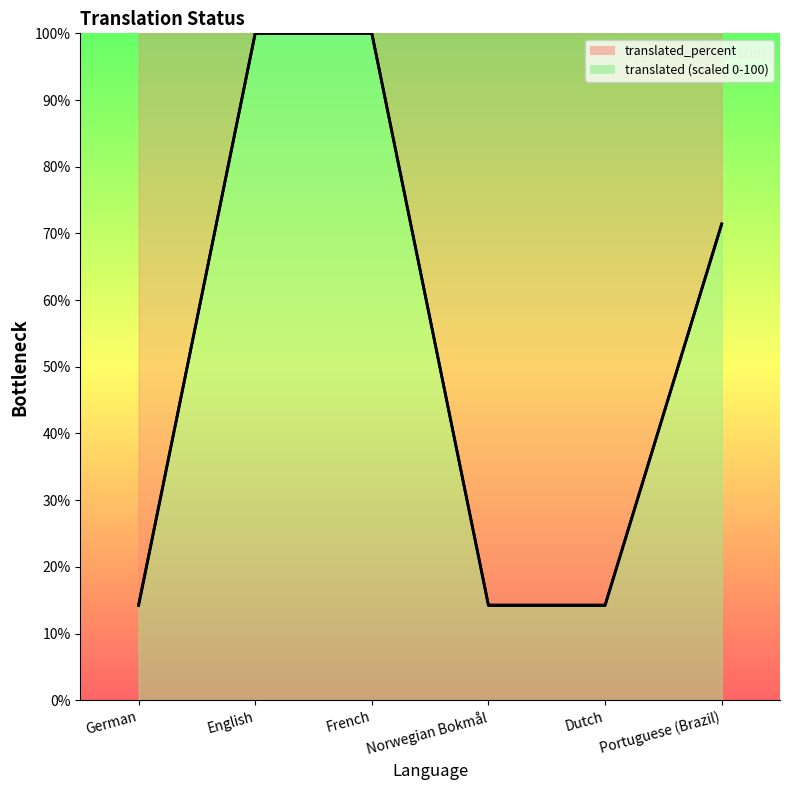

What is the label of the 1st point from the left?

German